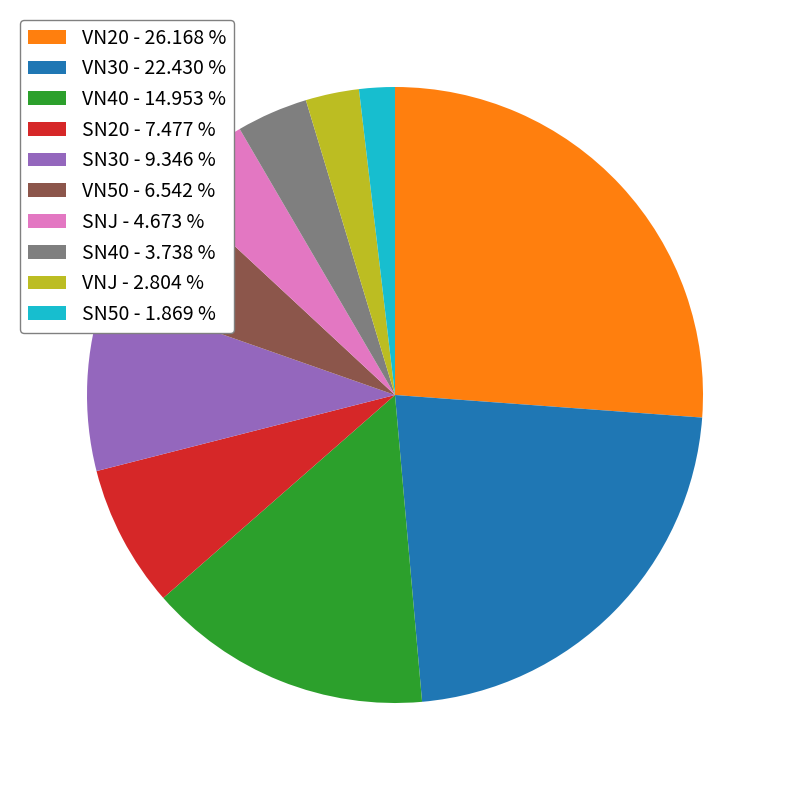

True or false: VN50 accounts for 7% of the total.

True